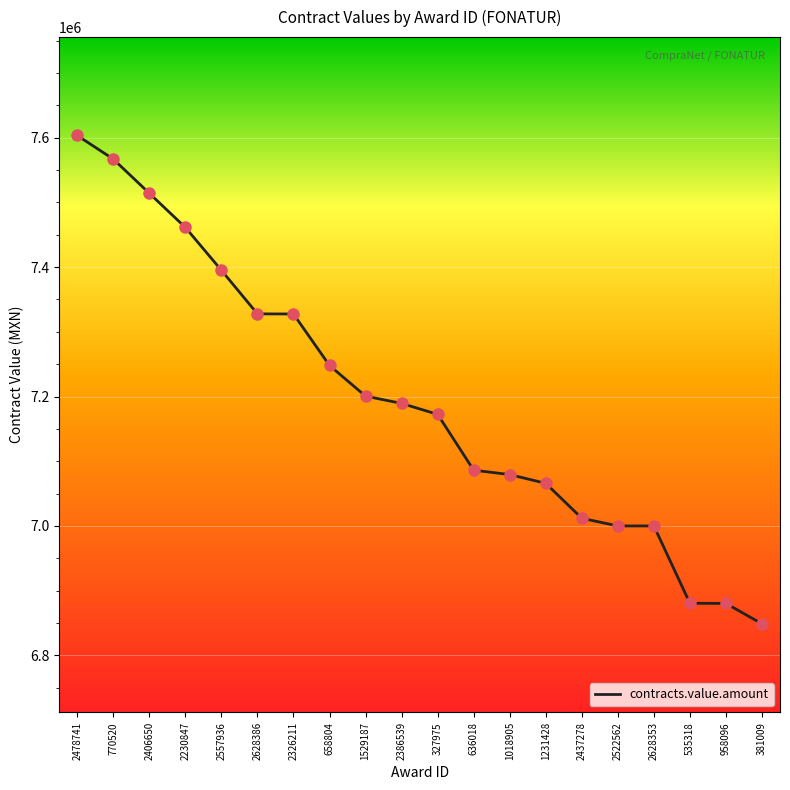

What is the change in value from 2557936 to 2628386?

-67361.9